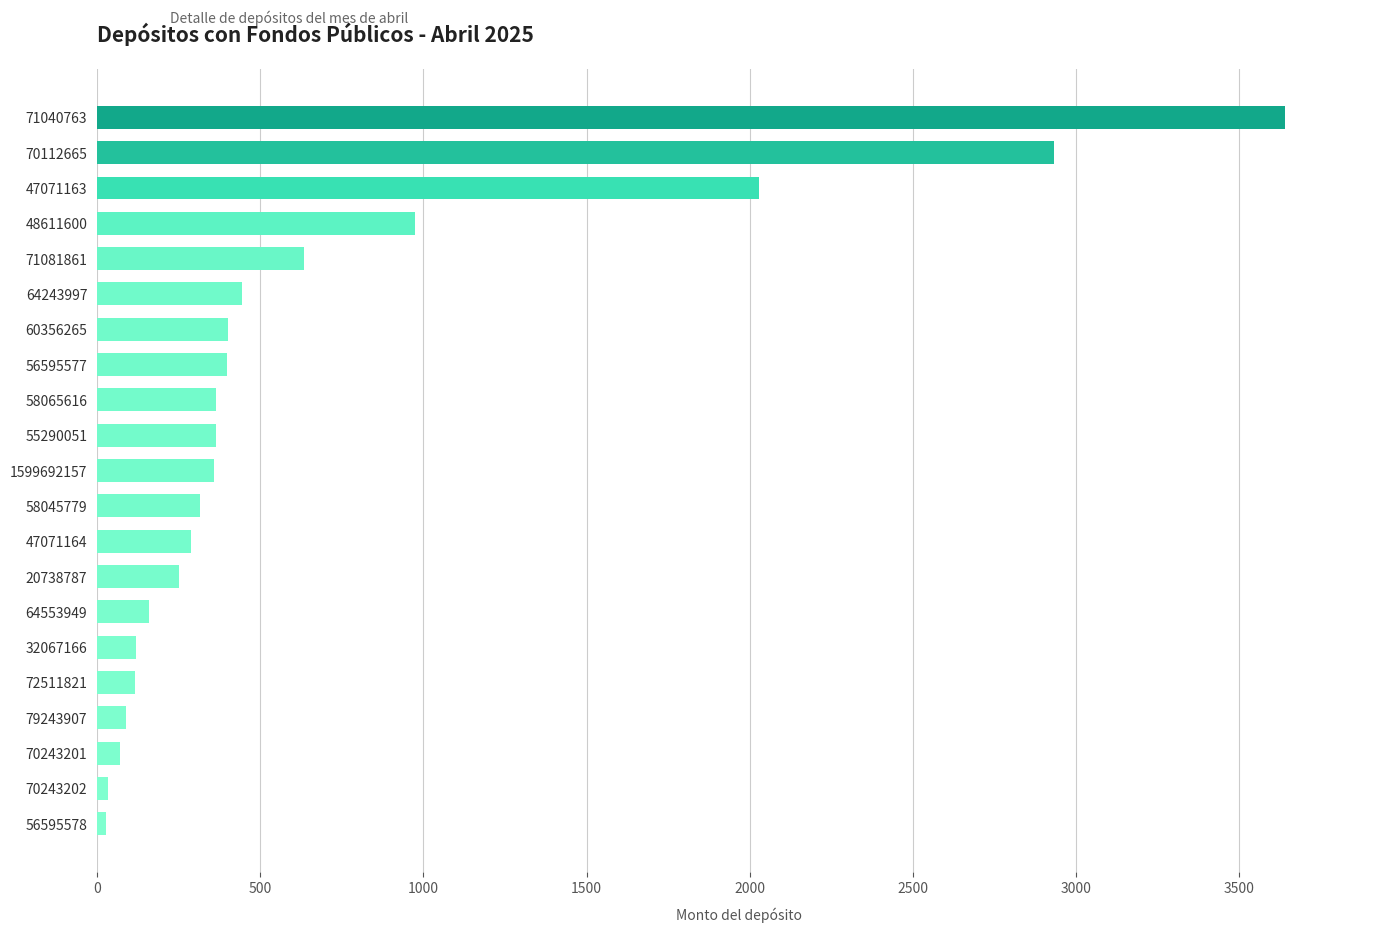

The chart shows a value of 504 at 55290051. True or false?

False